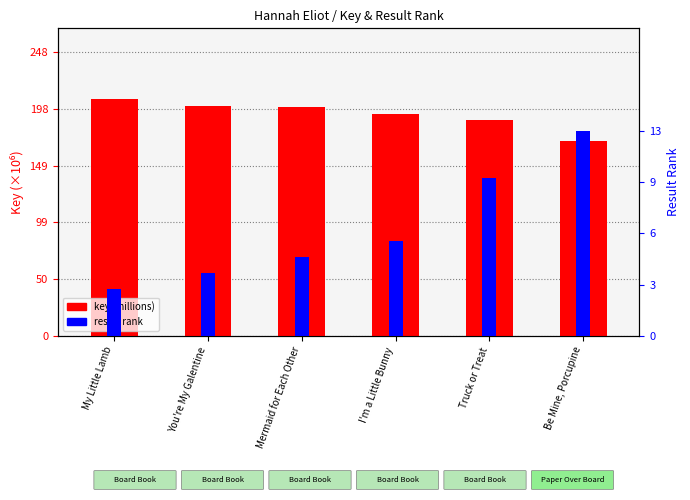

Which category has the lowest value in the result rank series?

My Little Lamb